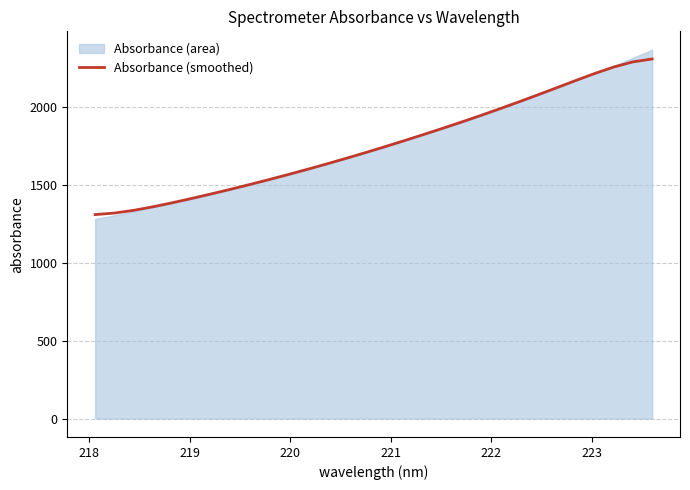

Is it true that the value at 21 is 2930.3?

False